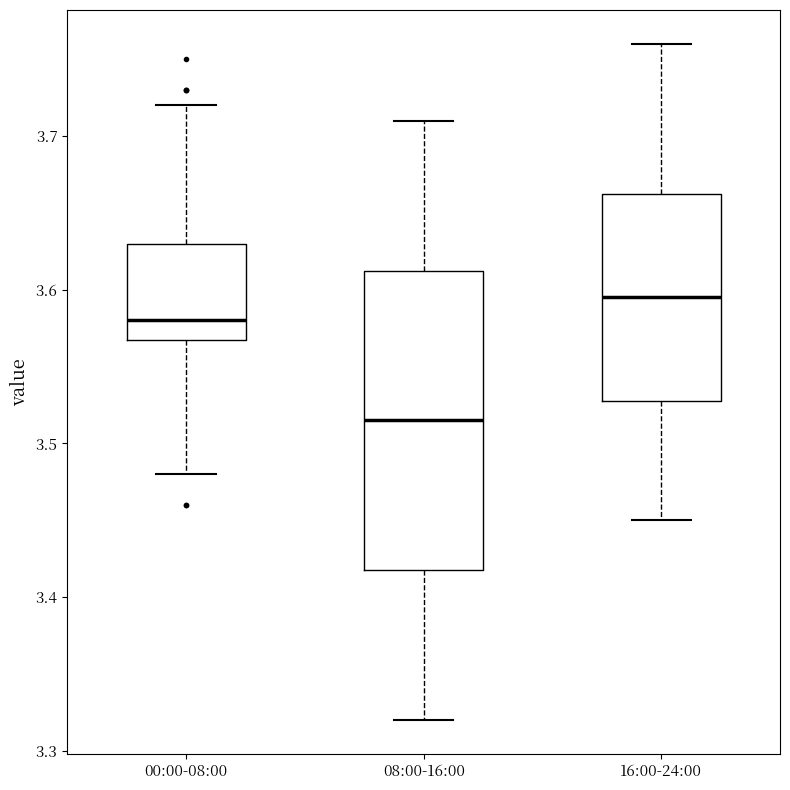

Which box is the tallest, from its lower edge to its upper edge?

08:00-16:00